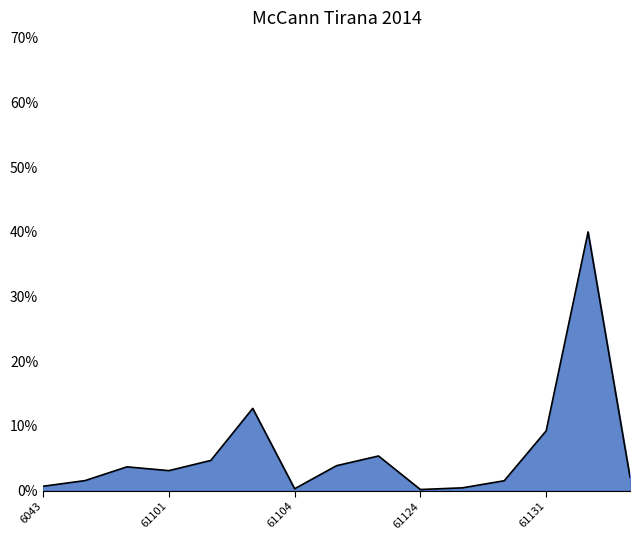

What is the greatest value displayed?

40.0